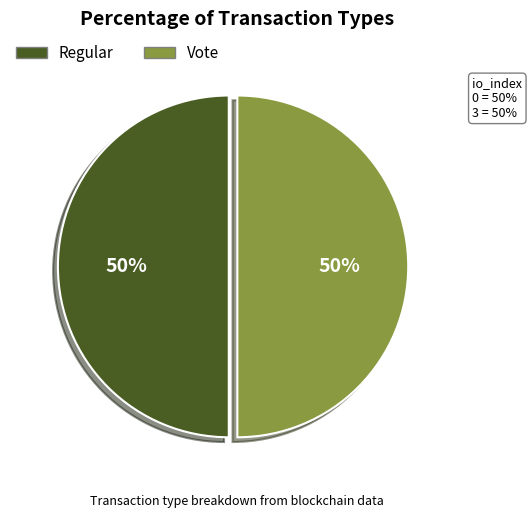

Approximately how many times larger is the value at Vote compared to Regular?

1.0